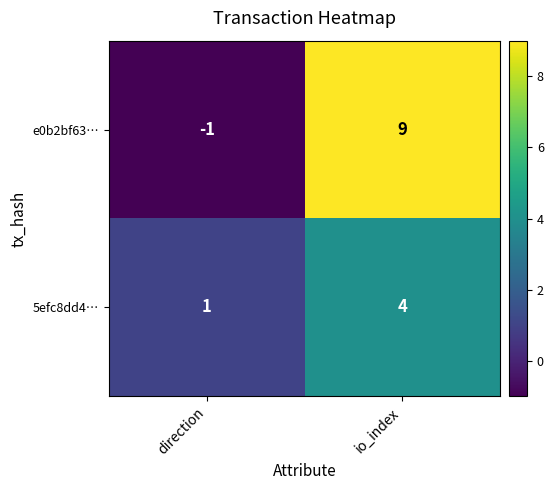

The value of 5efc8dd4… at io_index is 1. True or false?

False